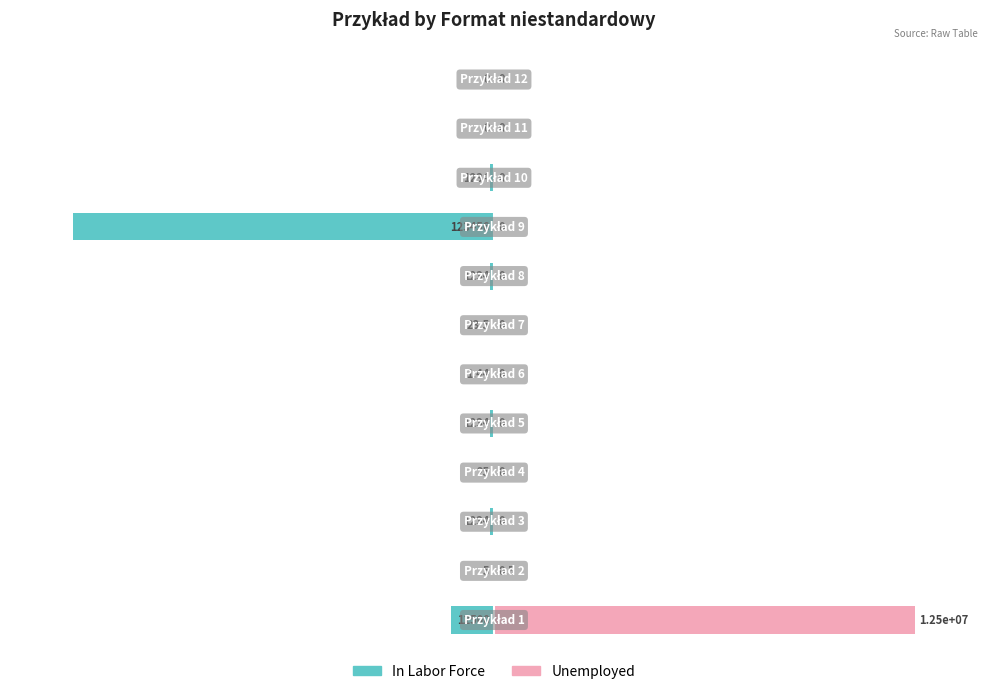

Reading left to right, list all the values displayed in this chart.

In Labor Force: -10.1	-0.0	-1.0	-0.0	-1.0	-0.0	-0.0	-1.0	-100.0	-1.0	0.0	0.0
Unemployed: 100.0	0.0	0.0	0.0	0.0	0.0	0.0	0.0	0.0	0.0	0.0	0.0